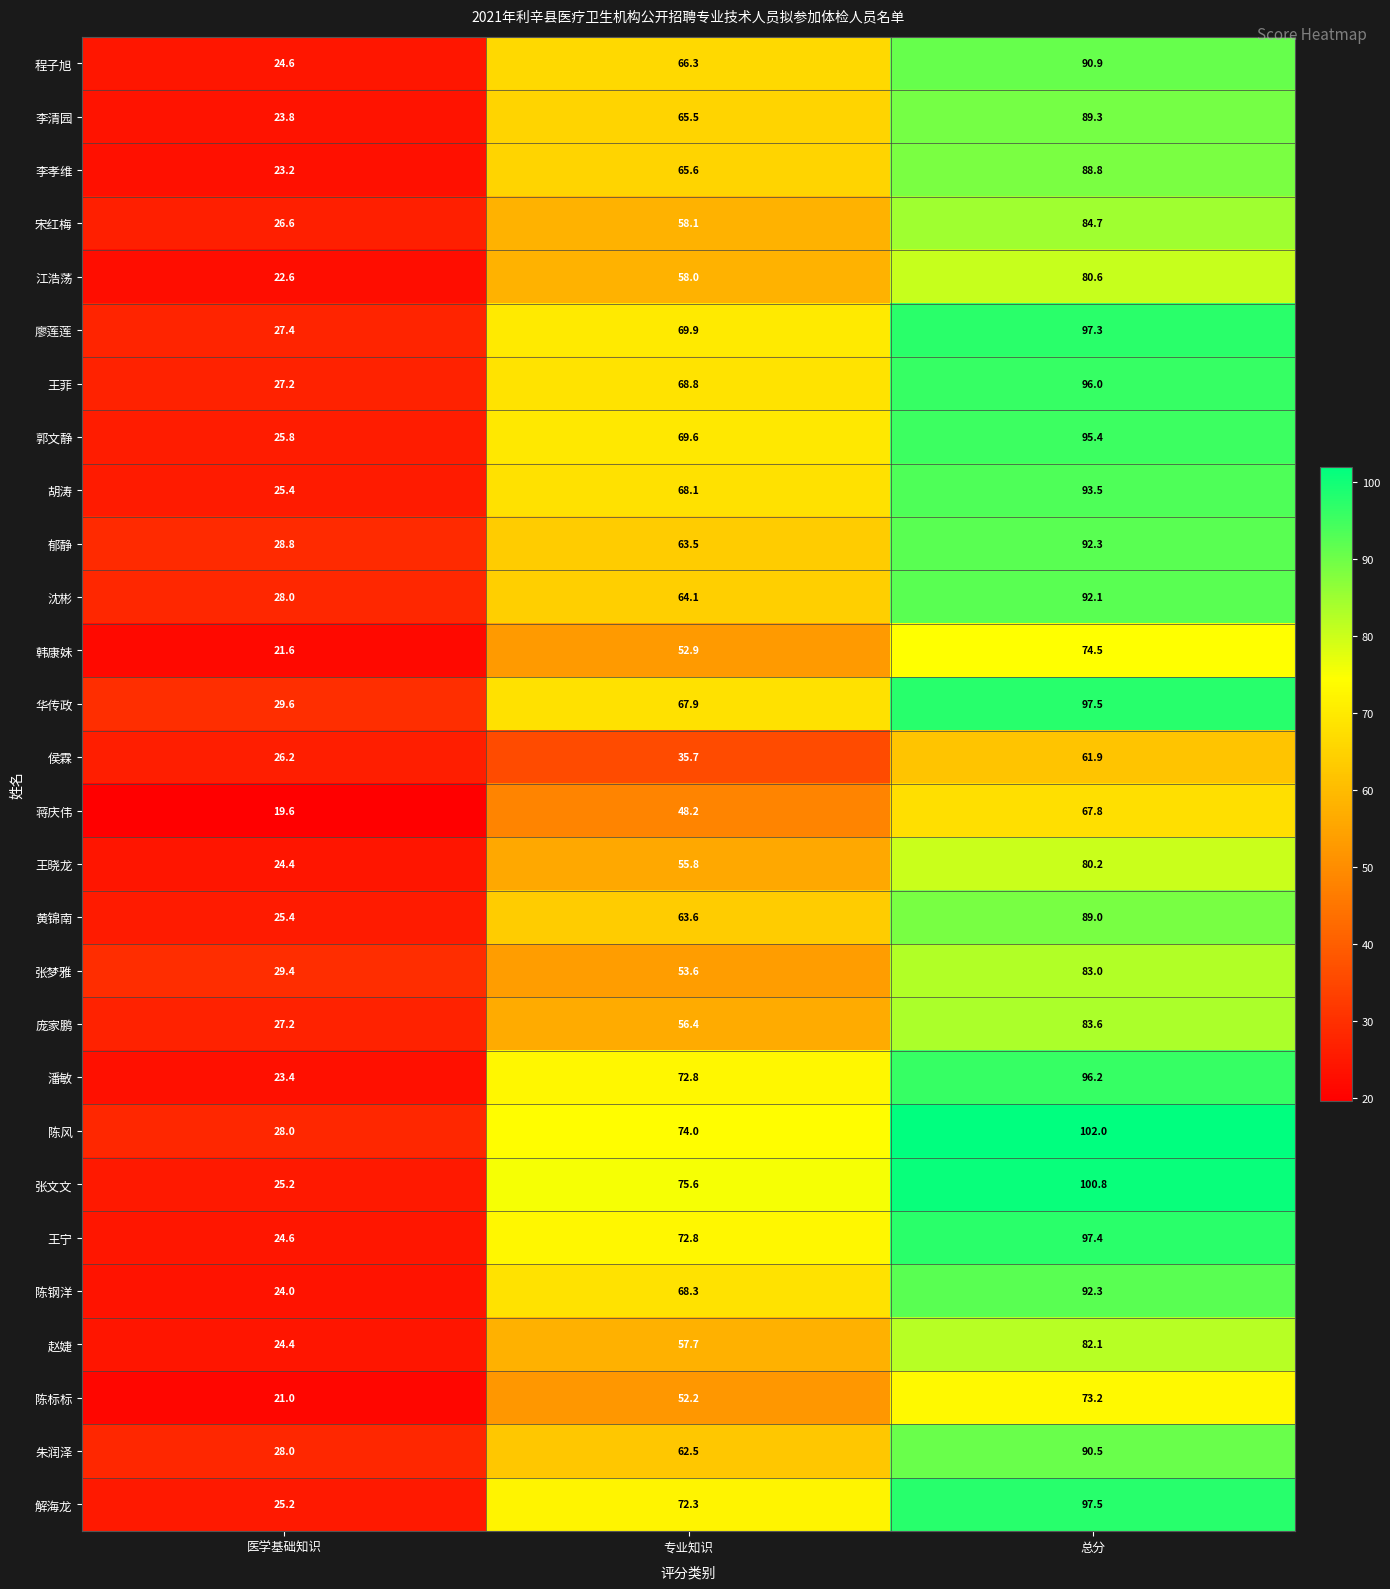

What is the smallest value displayed?

19.6